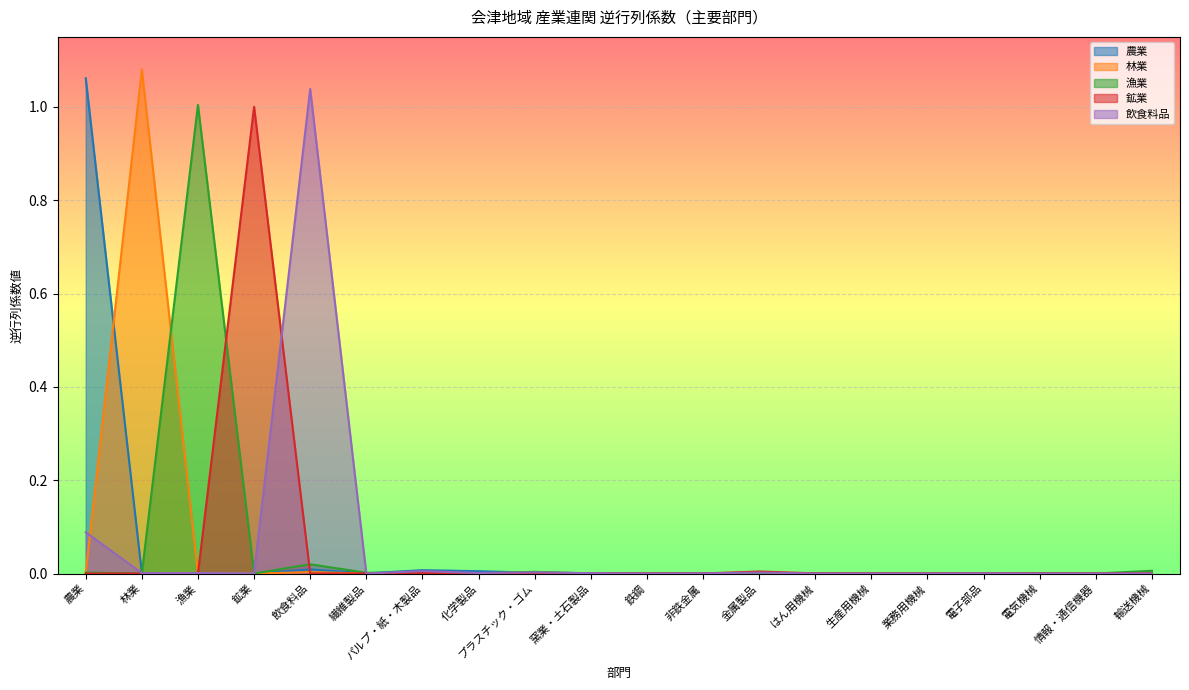

Between which two adjacent categories do 林業 and 鉱業 first intersect?

漁業 and 鉱業